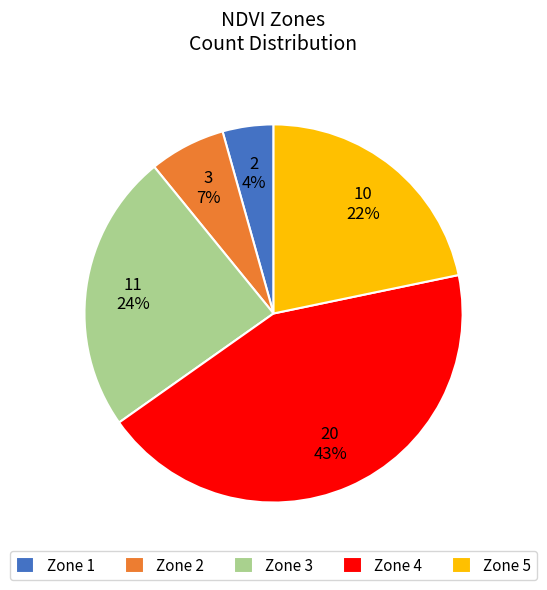

What is the ratio of the value at Zone 5 to the value at Zone 4?

0.5